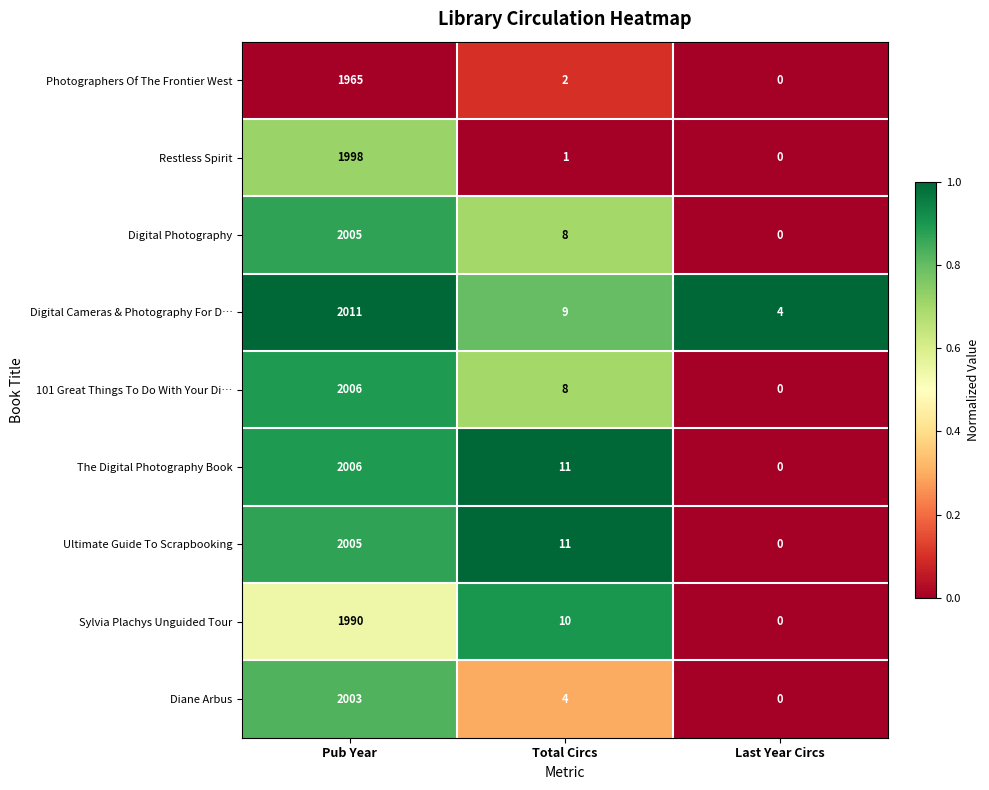

List the labels in order of The Digital Photography Book value, smallest first.

Last Year Circs, Total Circs, Pub Year